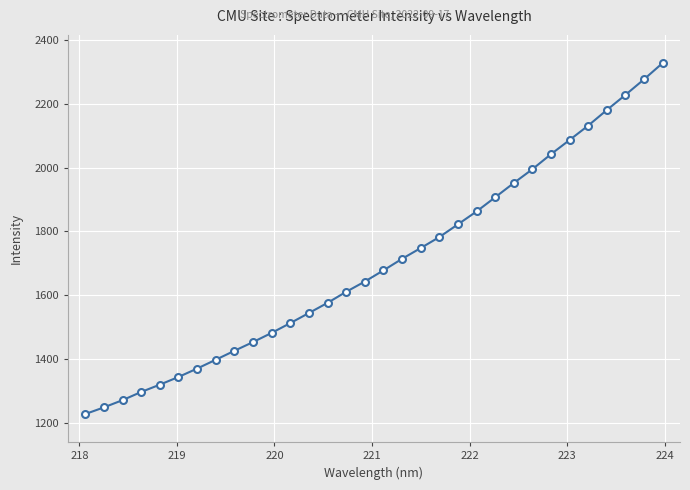

Reading left to right, what are all the values shown in this chart?

1226.8	1247.7	1270.4	1296.1	1319.1	1343.2	1369.5	1397.3	1425.4	1452.8	1481.6	1512.4	1544.0	1575.9	1610.6	1642.8	1677.9	1714.2	1747.9	1782.4	1822.4	1862.8	1907.3	1952.1	1995.5	2042.7	2087.3	2132.5	2181.3	2228.8	2277.7	2328.9